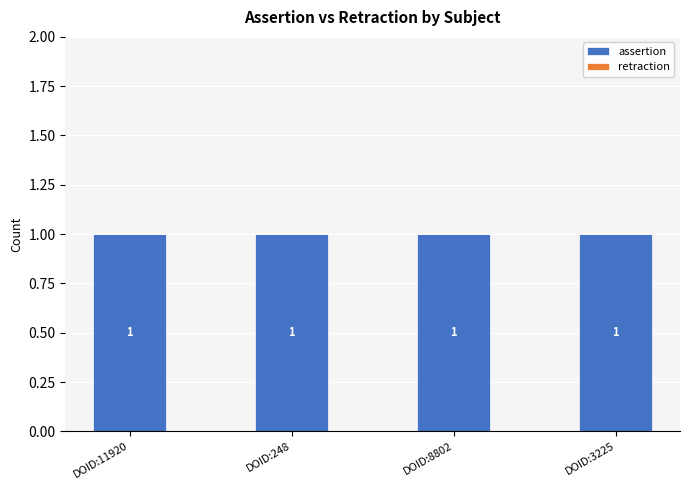

Where is retraction nearest to the value 0?

DOID:11920